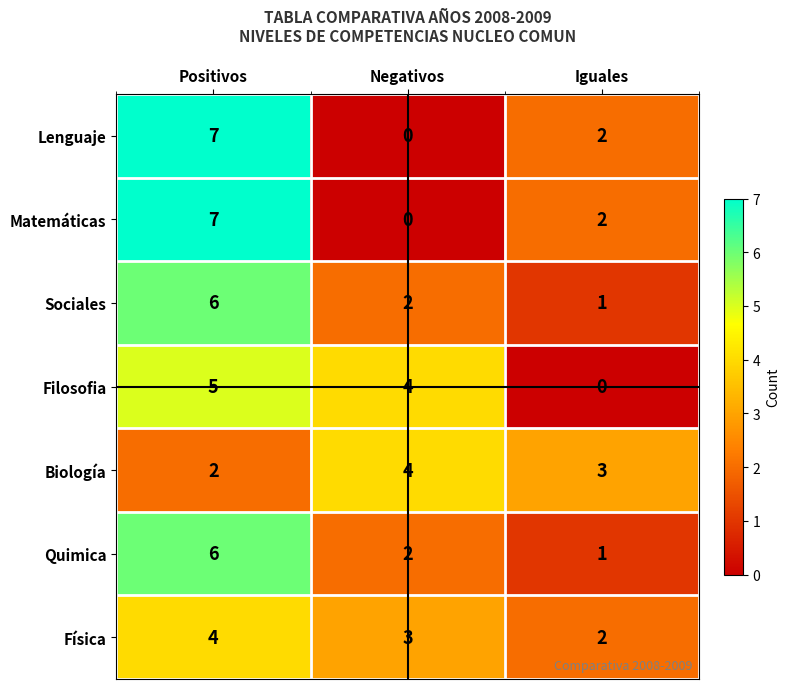

Is it true that Quimica equals 1 at Iguales?

True